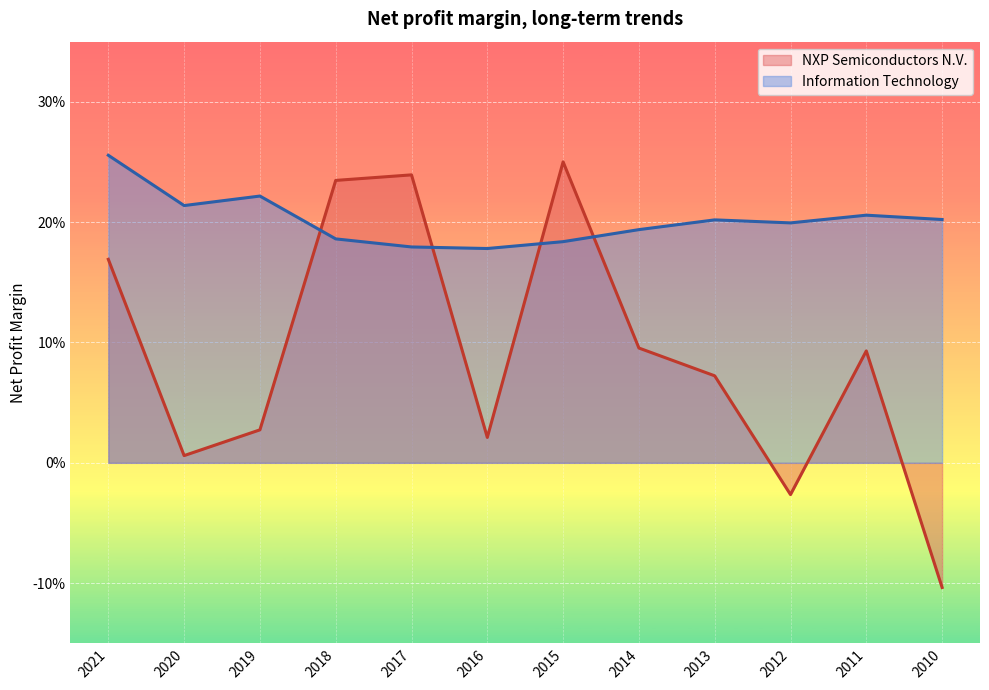

Reading left to right, transcribe all the data shown in this chart.

NXP Semiconductors N.V.: 0.2	0.0	0.0	0.2	0.2	0.0	0.3	0.1	0.1	-0.0	0.1	-0.1
Information Technology: 0.3	0.2	0.2	0.2	0.2	0.2	0.2	0.2	0.2	0.2	0.2	0.2